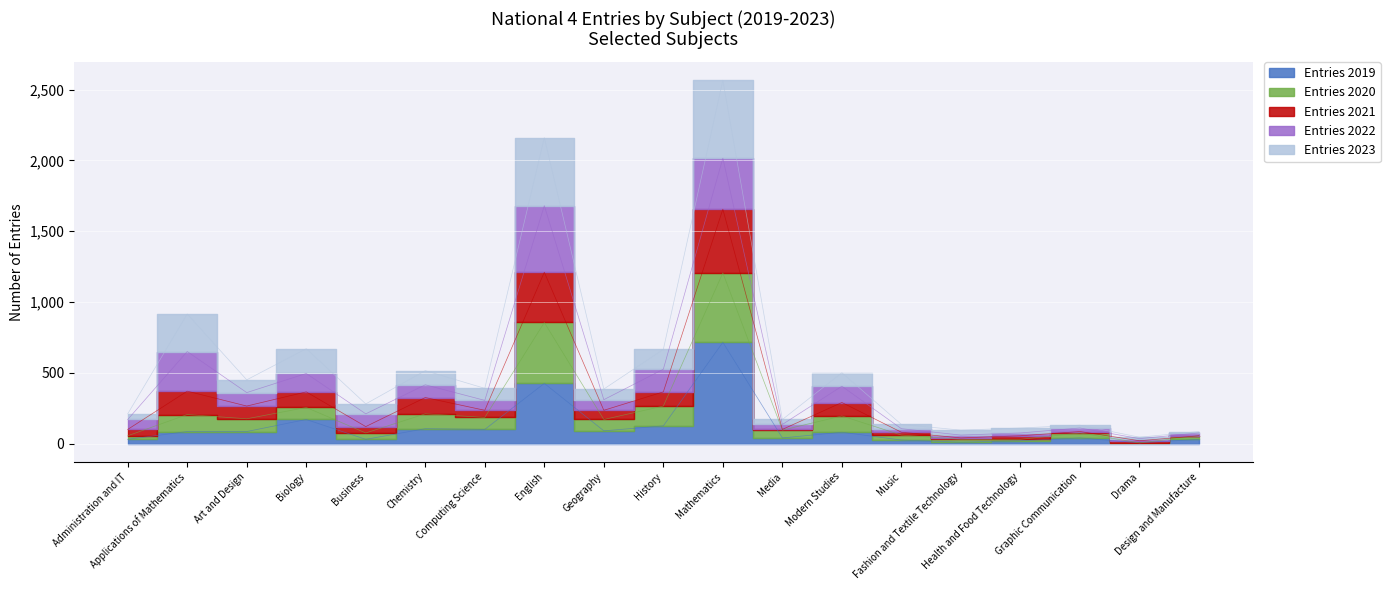

List the labels in order of Entries 2021 value, largest first.

Mathematics, English, Applications of Mathematics, Biology, History, Chemistry, Modern Studies, Art and Design, Computing Science, Geography, Business, Administration and IT, Media, Music, Graphic Communication, Health and Food Technology, Fashion and Textile Technology, Design and Manufacture, Drama